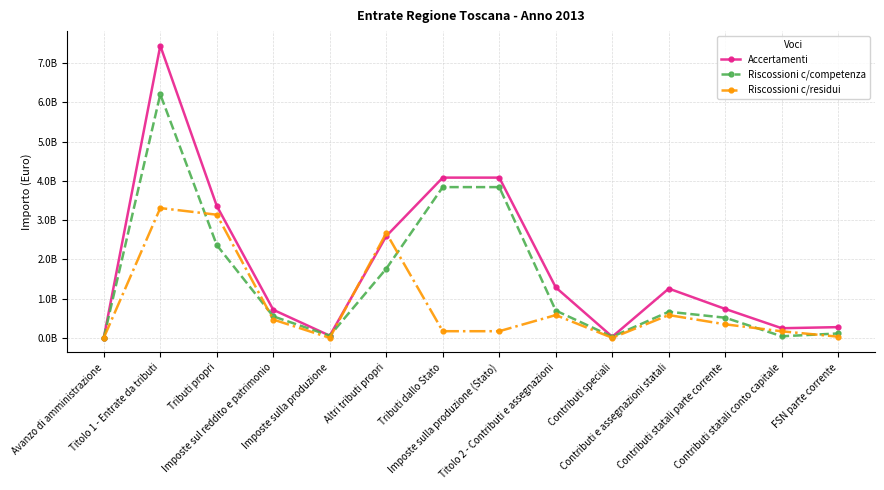

Which series has the largest total across all categories?

Accertamenti